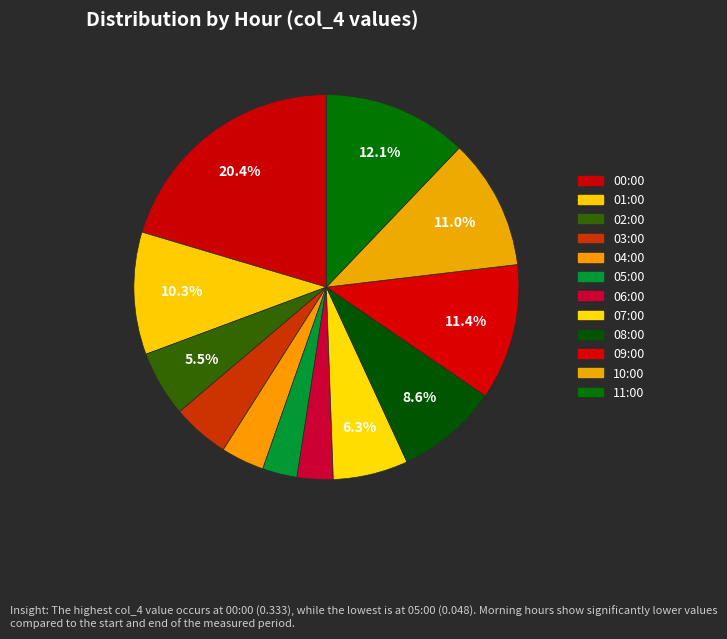

Is there any slice that represents more than half of the pie?

No